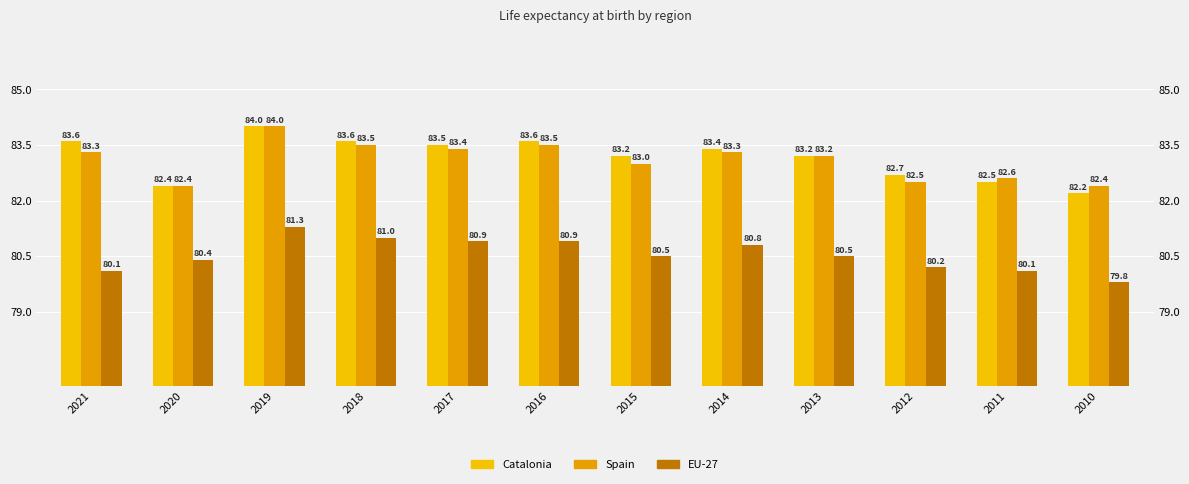

Between 2020 and 2012, which series saw the biggest shift?

Catalonia